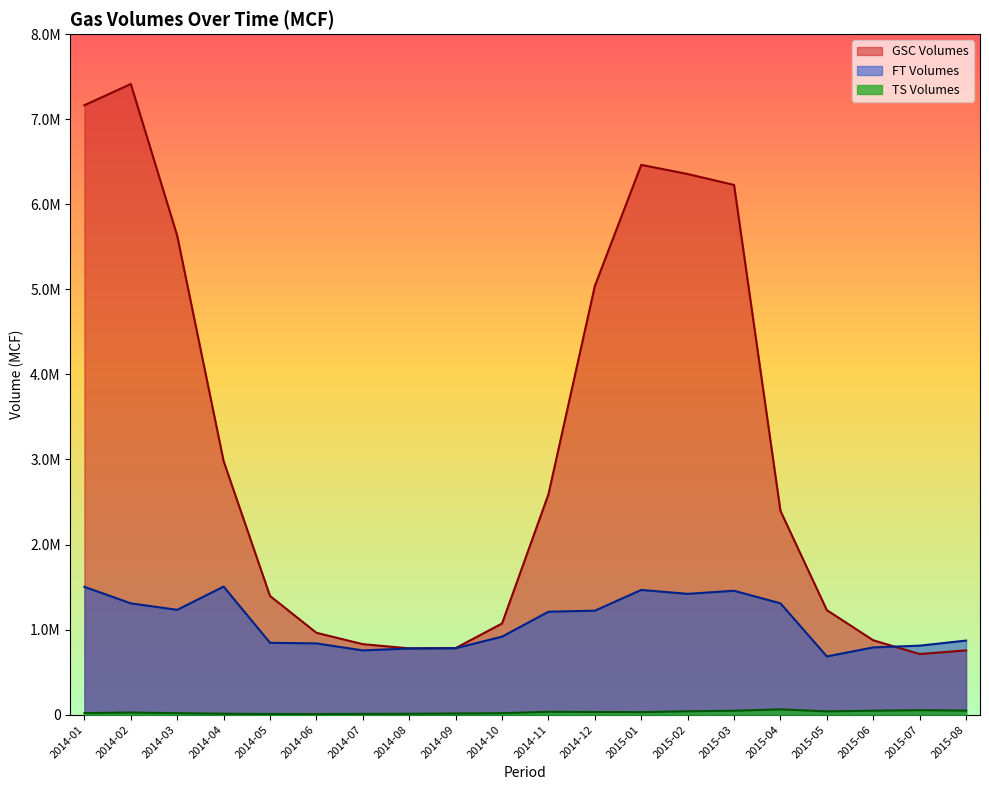

Does the chart have visible grid lines?

No